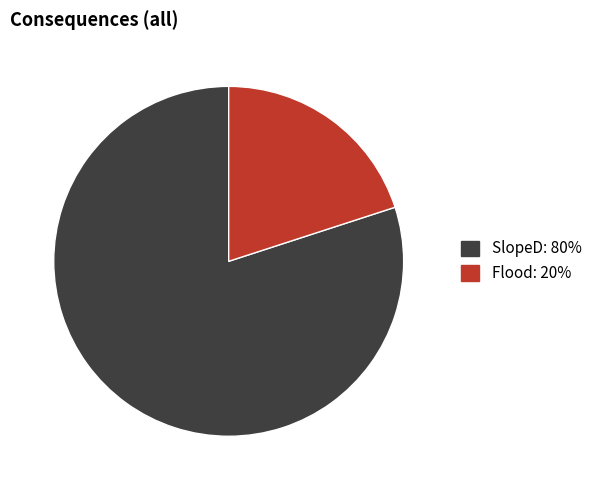

How many slices are in this pie chart?

2